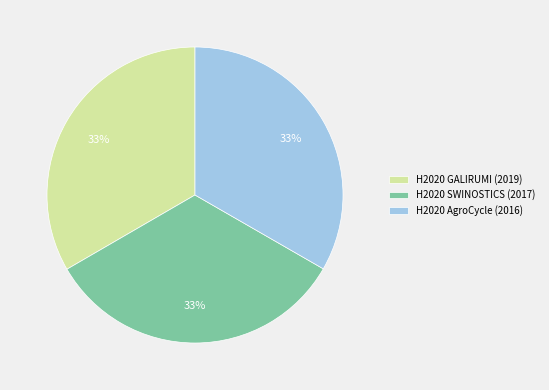

The H2020 GALIRUMI (2019) slice represents 33% of the pie. True or false?

True